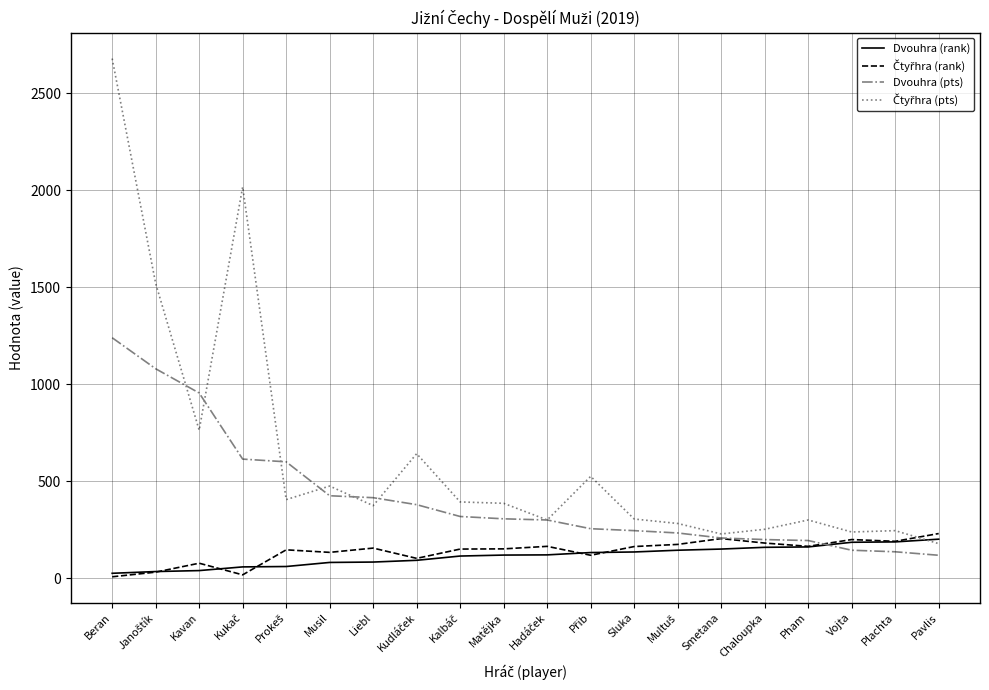

What is the difference between the highest and lowest values at Liebl?

332